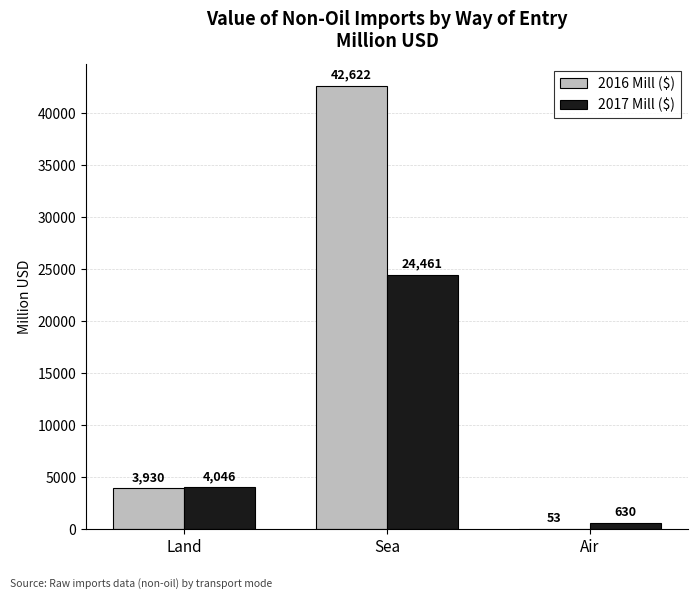

What are all the series names shown in the legend?

2016 Mill ($), 2017 Mill ($)